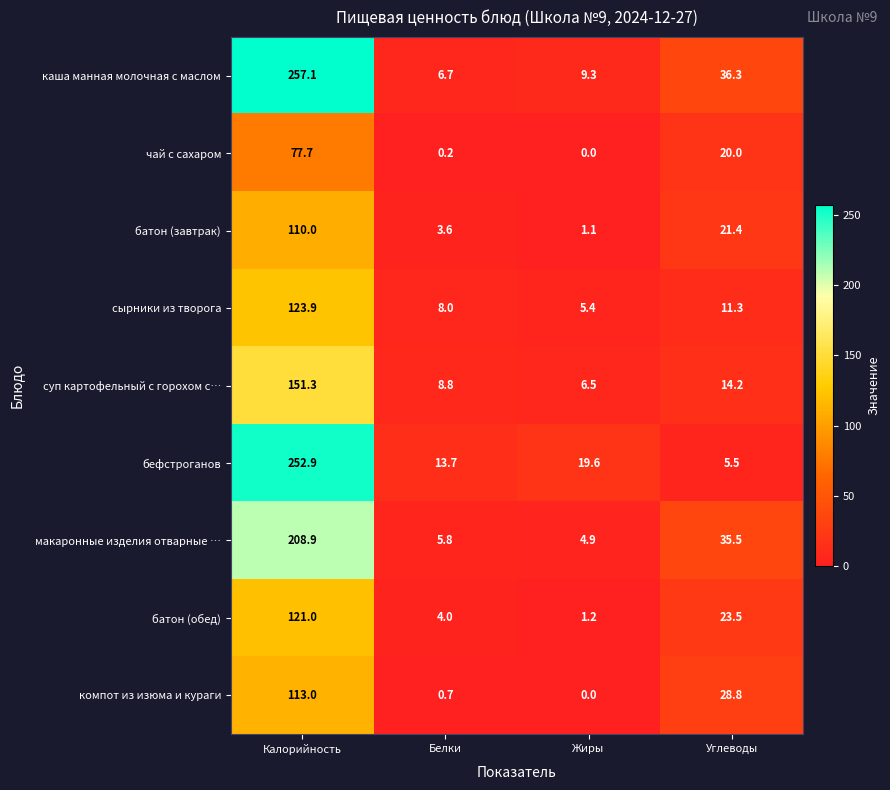

What is the spread (max minus min) of values at Жиры?

19.6